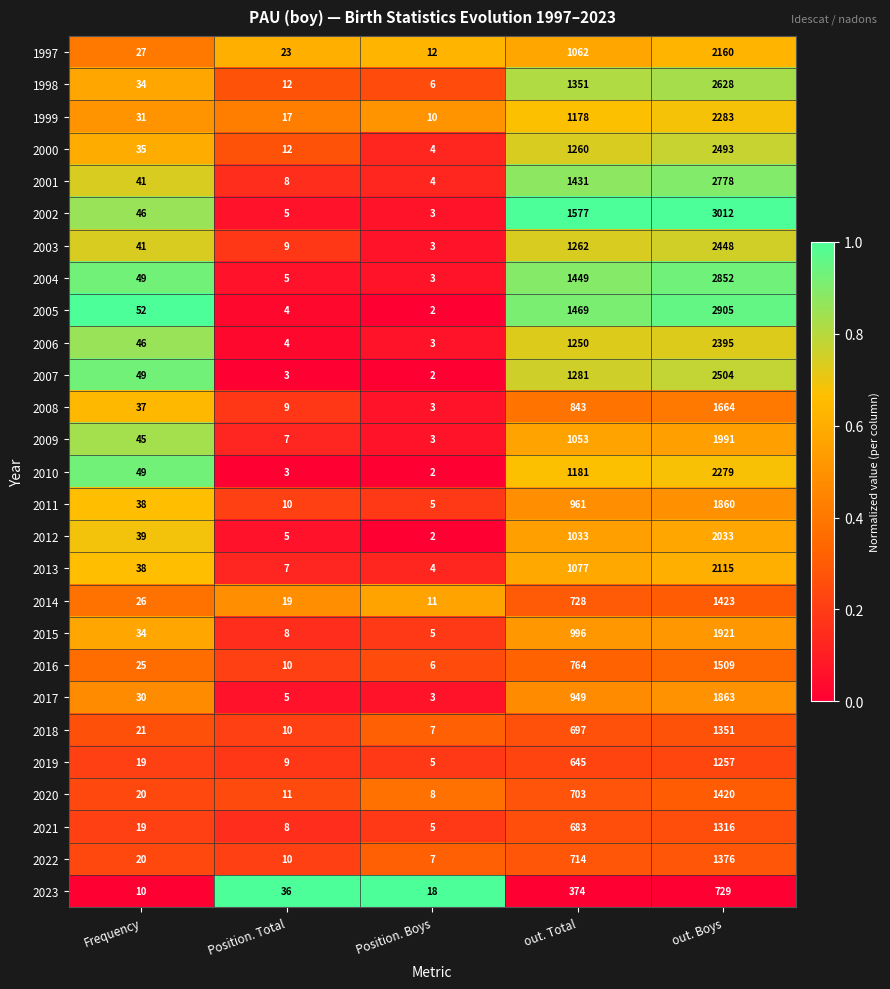

What is the total value across all series at Frequency?

921